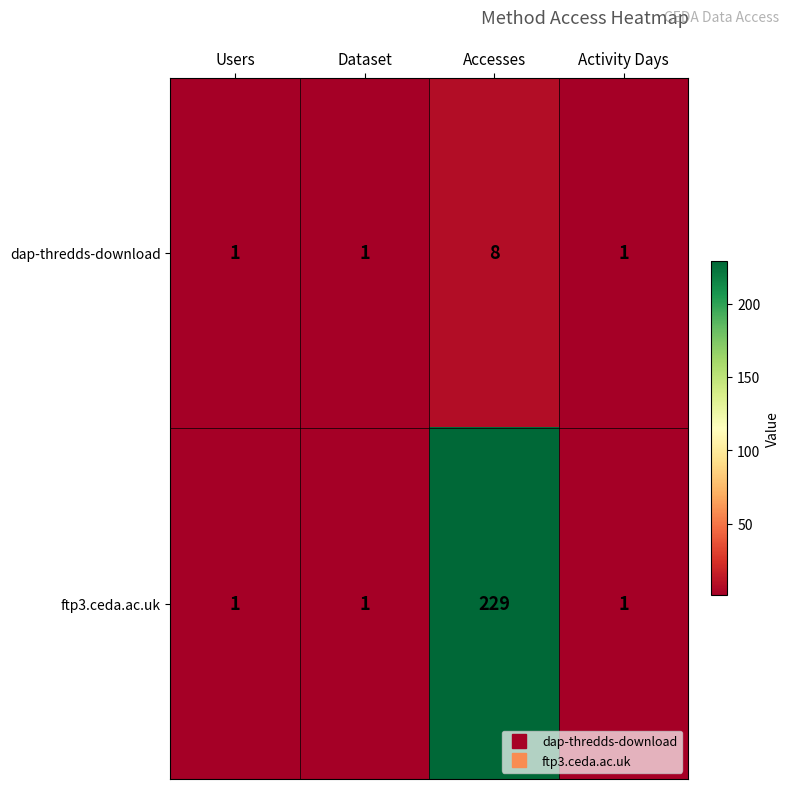

What is the difference between the highest and lowest values at Accesses?

221